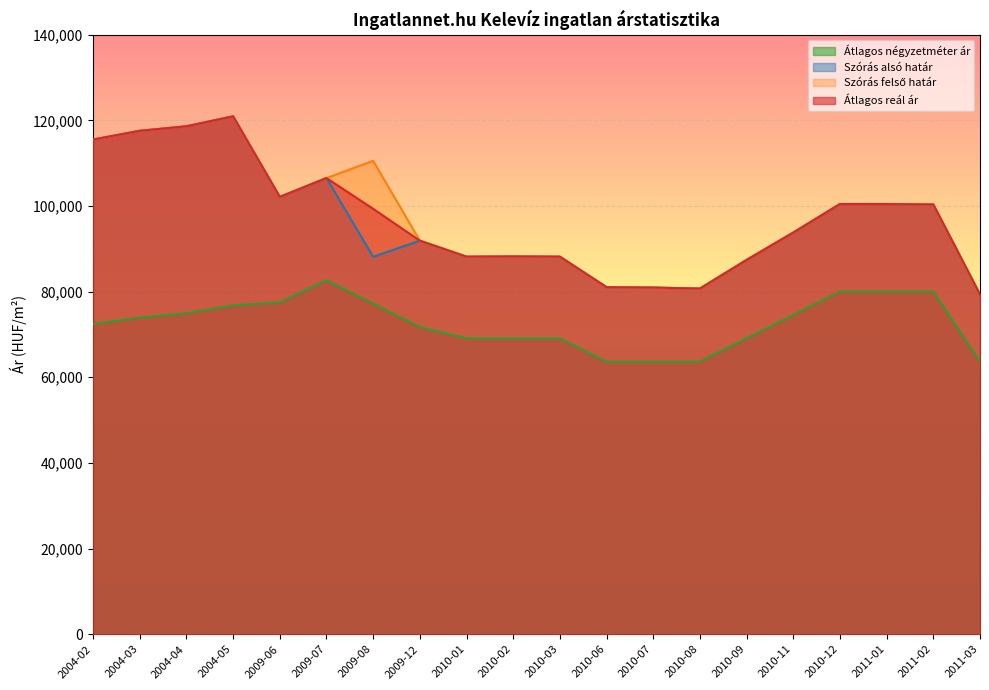

What is the sum of all Átlagos reál ár values?

1941433